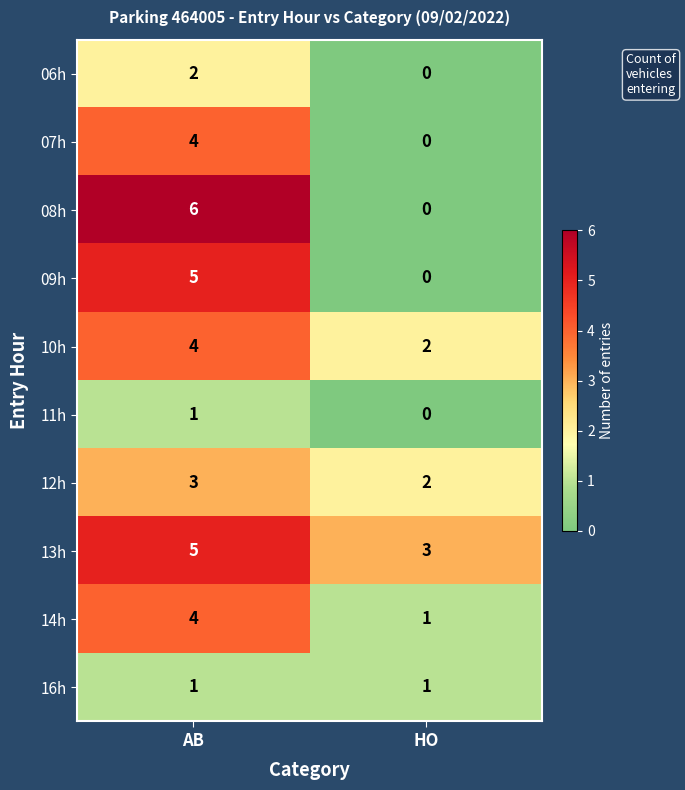

Where is 09h nearest to the value 2?

HO